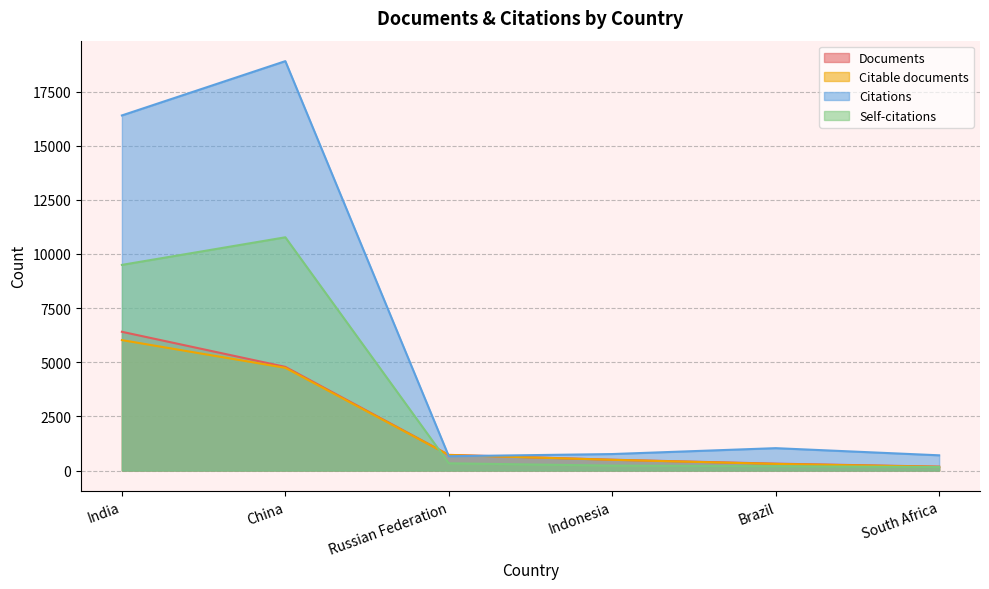

Does the chart display data point markers on the line(s)?

No